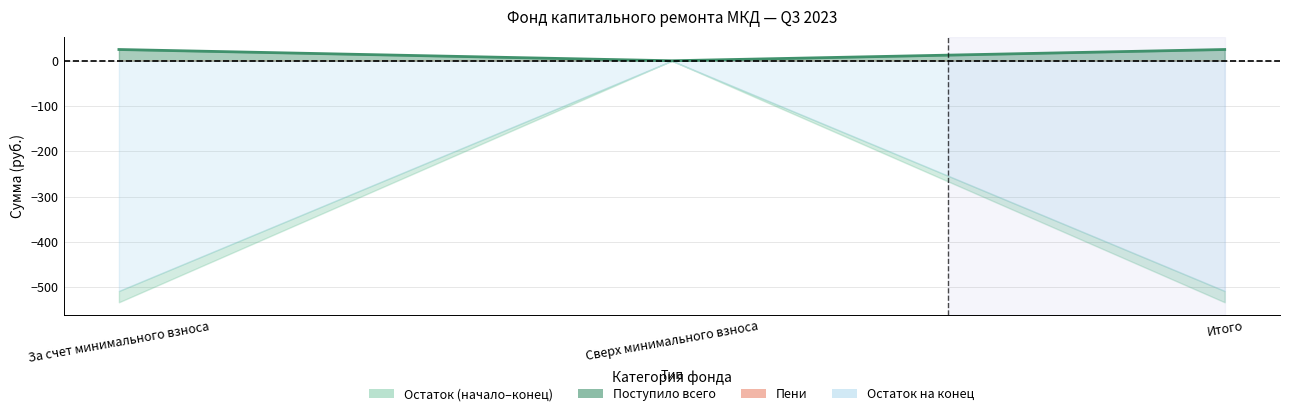

How many data points are above 24?

2